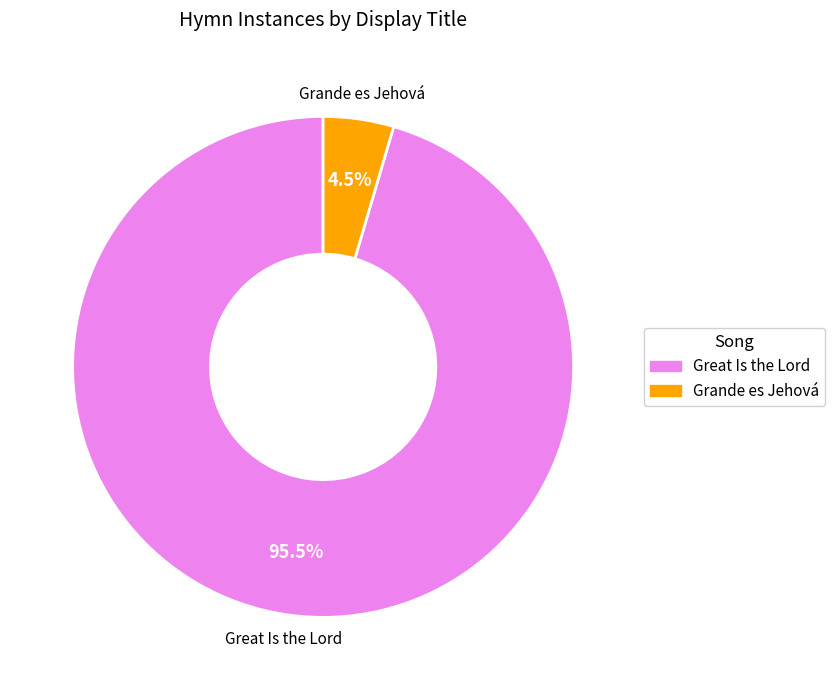

Combined, do Great Is the Lord and Grande es Jehová account for over 50%?

Yes